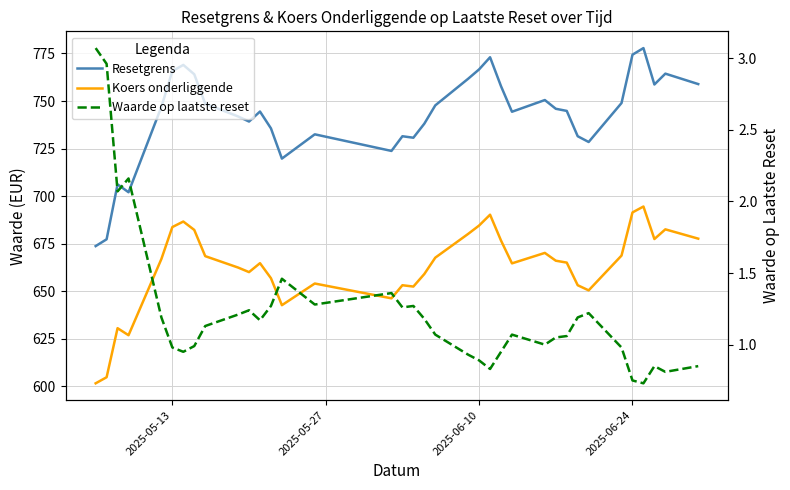

What is the sum of all Resetgrens values?

26726.3